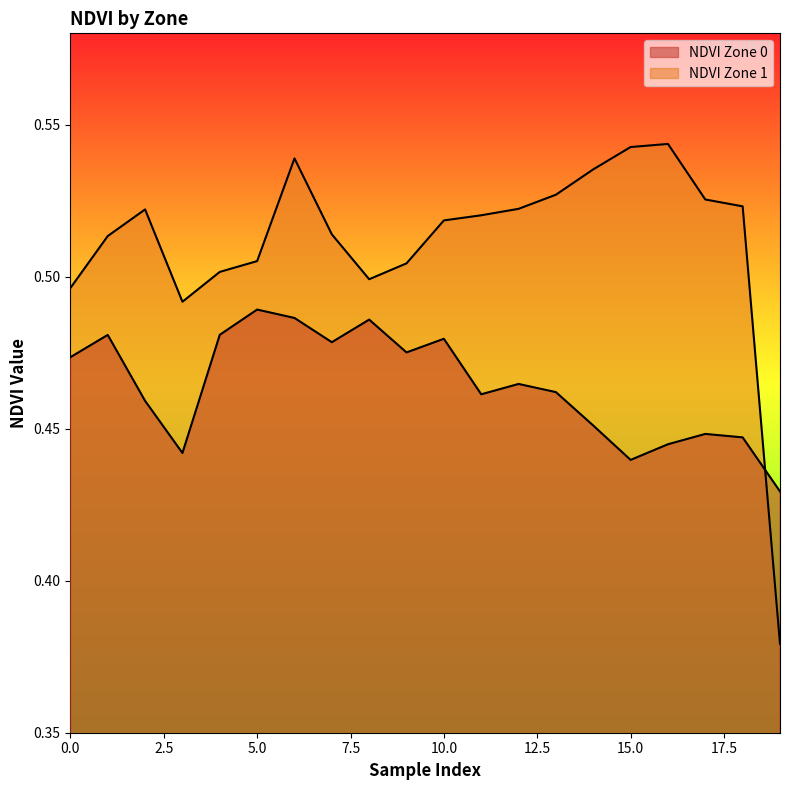

Reading left to right, extract all data points from this chart.

NDVI Zone 0: 0.5	0.5	0.5	0.4	0.5	0.5	0.5	0.5	0.5	0.5	0.5	0.5	0.5	0.5	0.5	0.4	0.4	0.4	0.4	0.4
NDVI Zone 1: 0.5	0.5	0.5	0.5	0.5	0.5	0.5	0.5	0.5	0.5	0.5	0.5	0.5	0.5	0.5	0.5	0.5	0.5	0.5	0.4